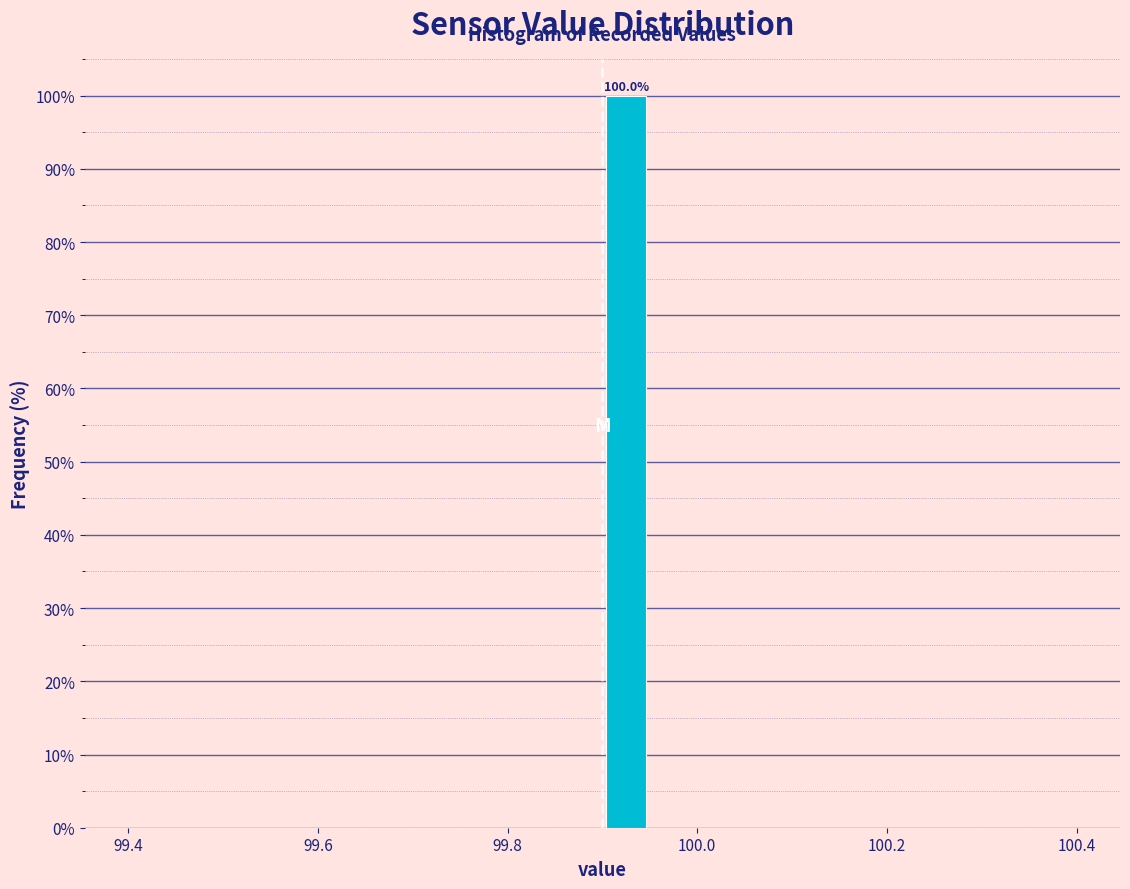

Read against the x-axis, roughly where is the centre of the tallest bar?

99.92